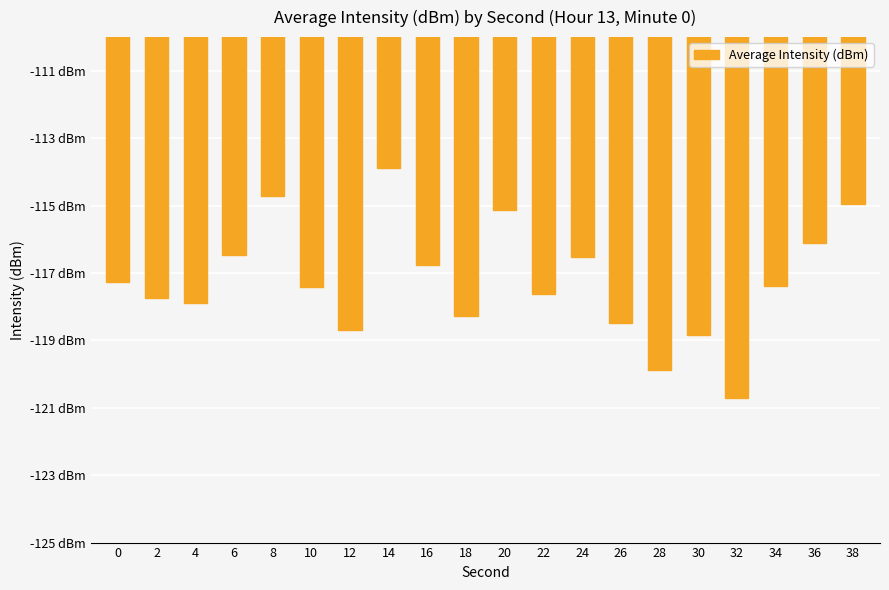

Which category has the highest value across all series?

14